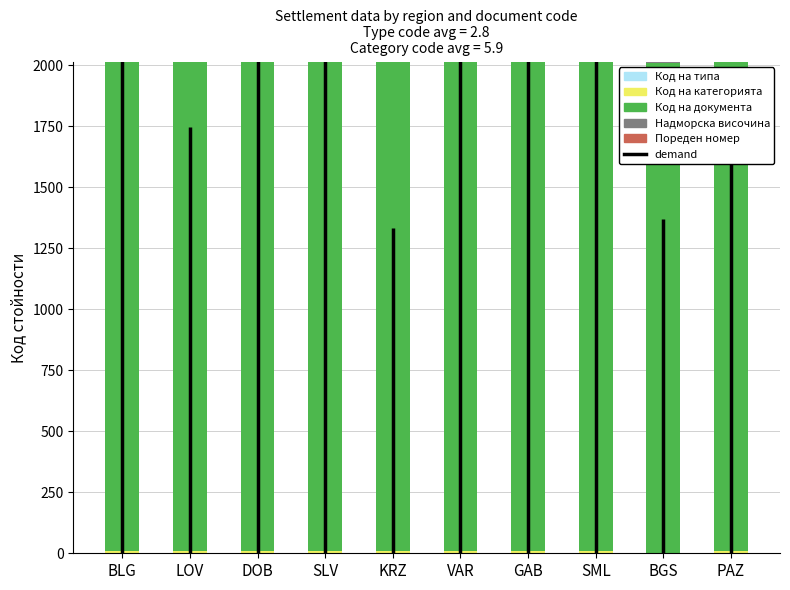

Which category has the highest value in the Код на типа series?

BLG